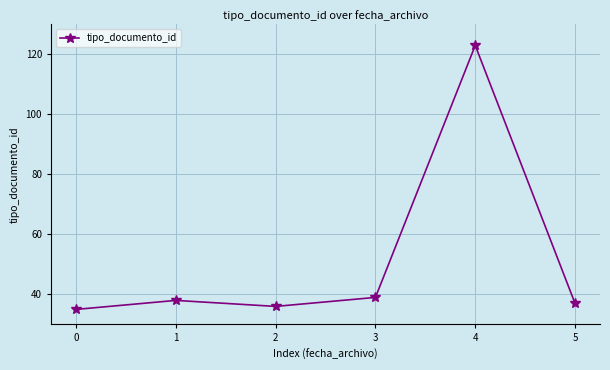

True or false: the data shows 199 at 4.

False